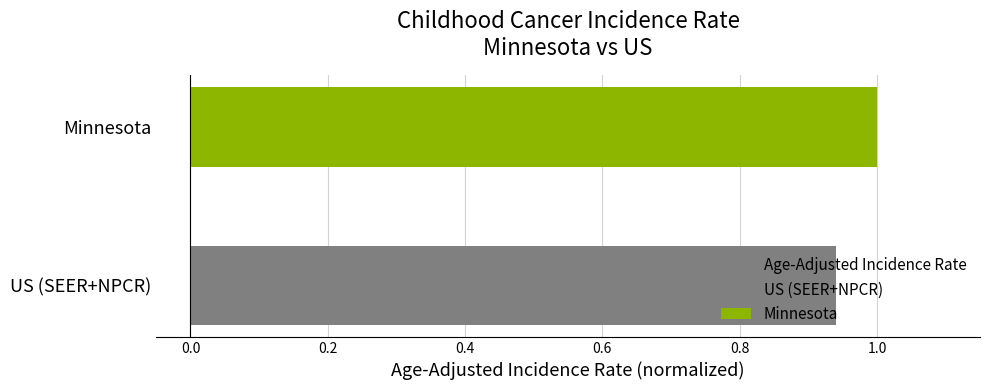

True or false: the data shows 1.0 at Minnesota.

True